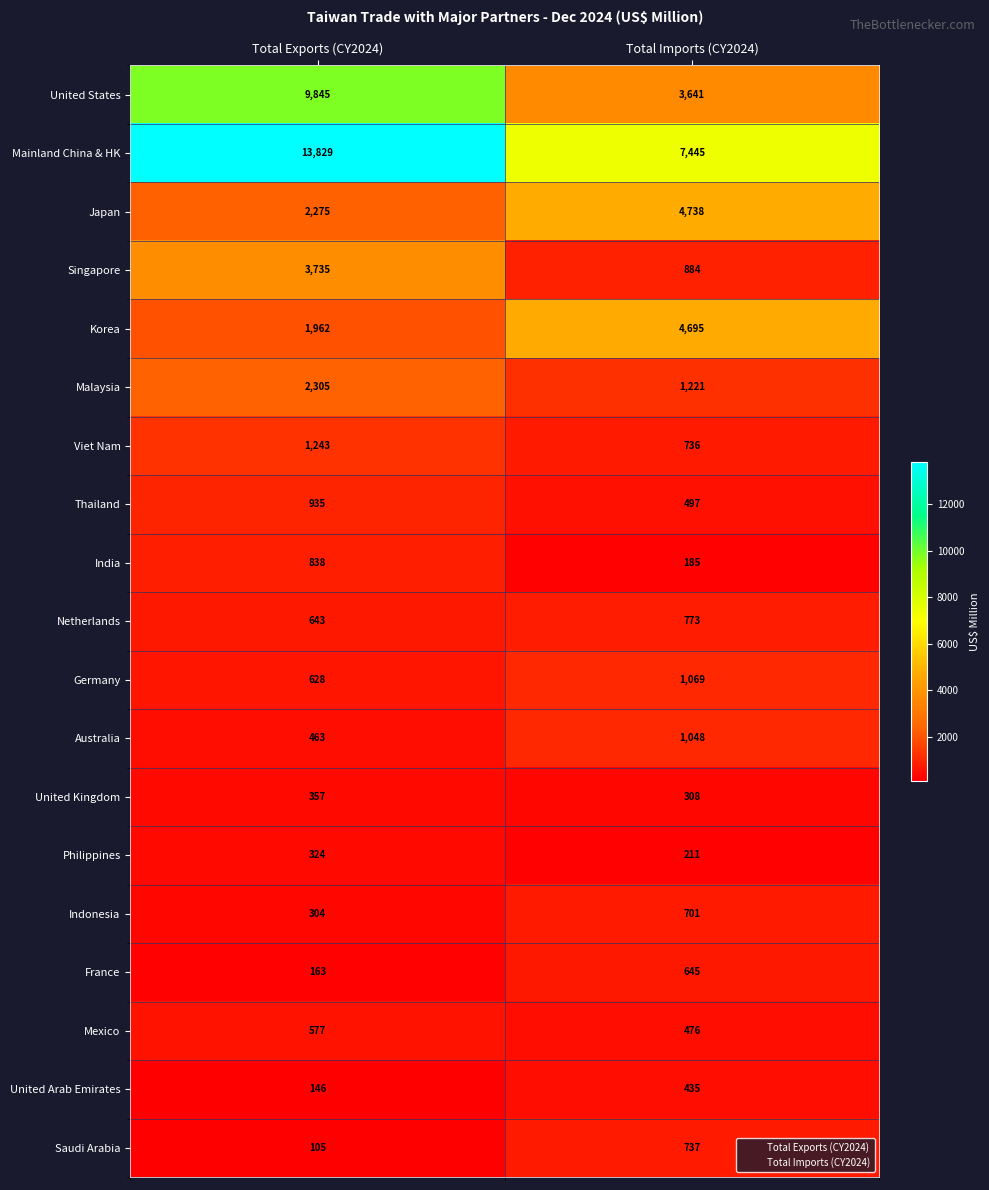

Which series has the largest range (max minus min)?

Mainland China & HK